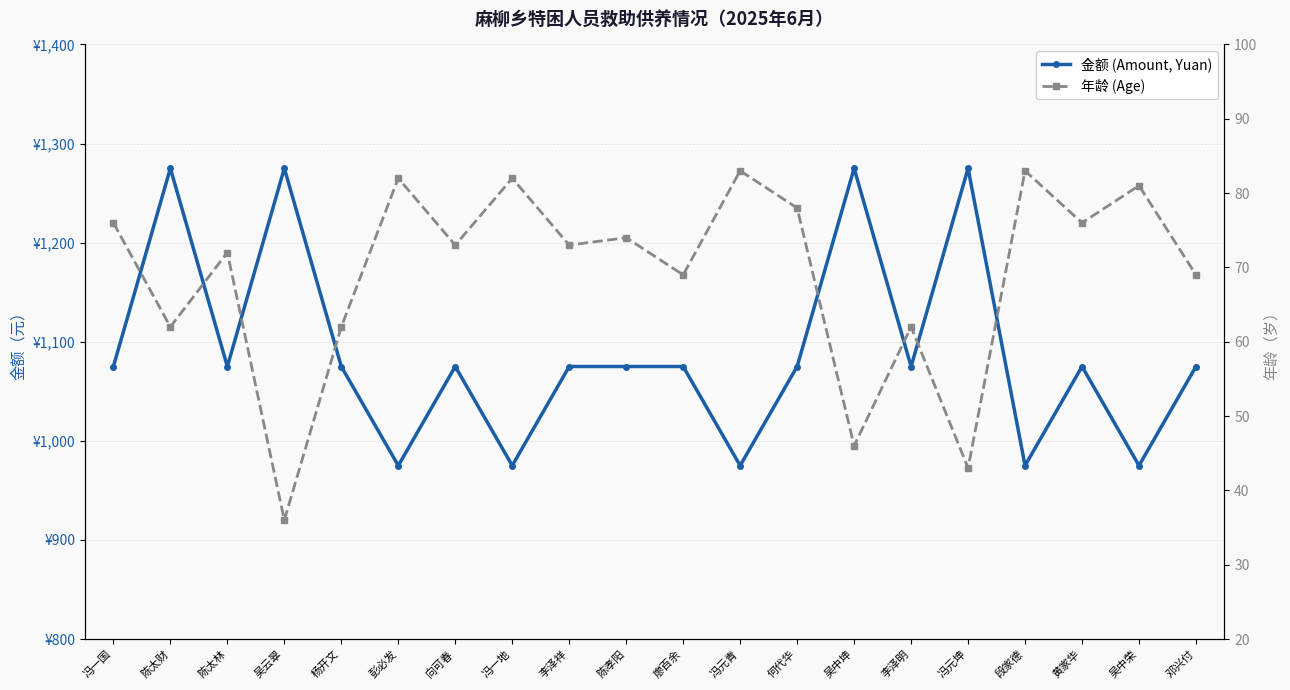

The 金额 (Amount, Yuan) series shows 476 at 吴云翠. True or false?

False